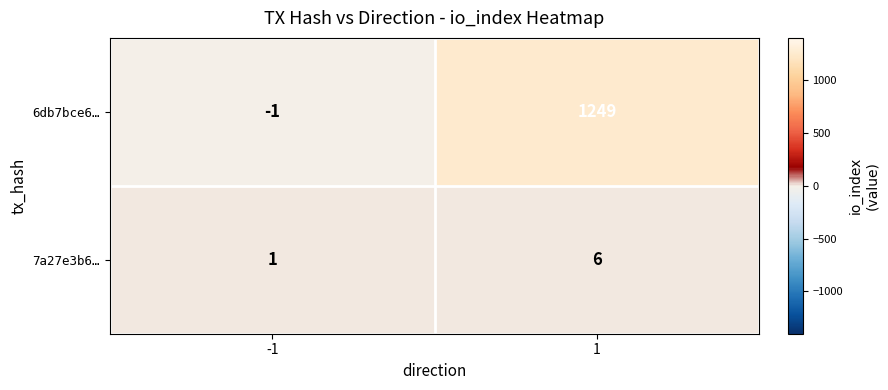

Reading left to right, extract all data points from this chart.

6db7bce6…: -1=-1	1=1249
7a27e3b6…: -1=1	1=6